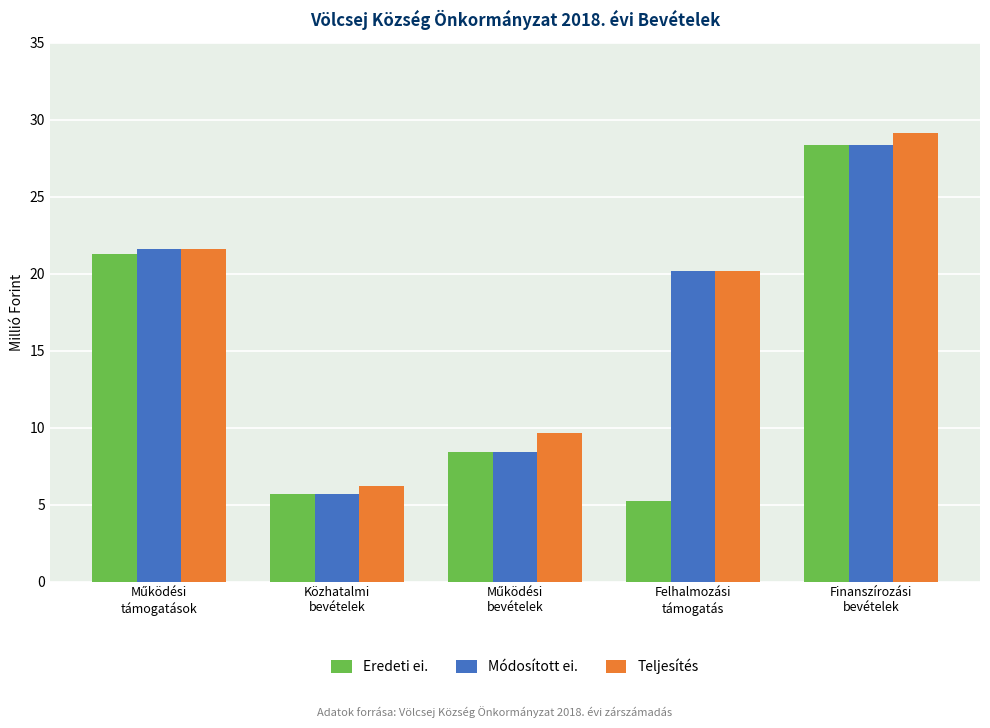

What is the difference between the maximum and minimum values in the Eredeti ei. series?

23.1